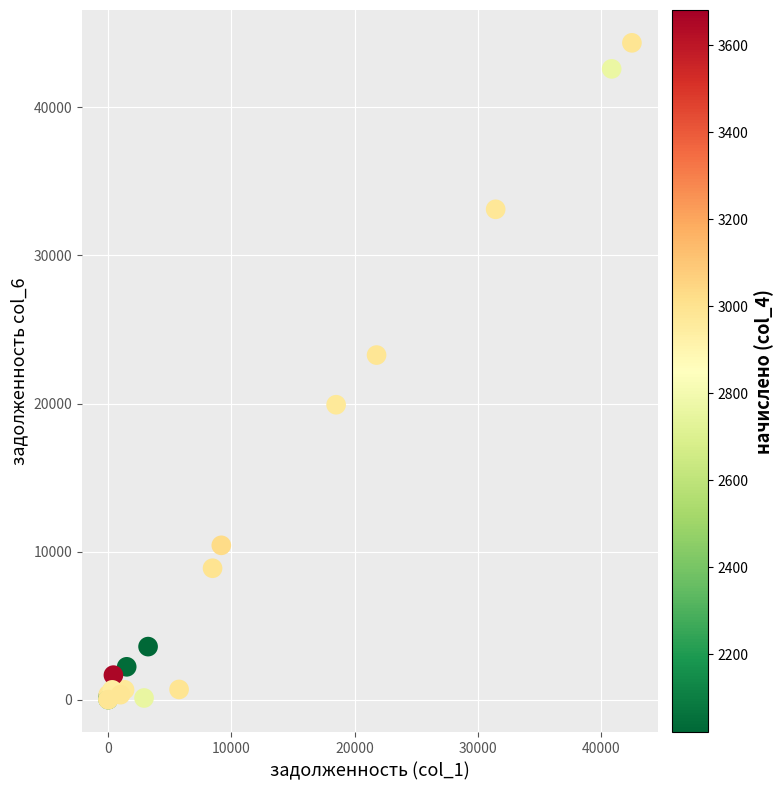

What Y value in the scatter plot is closest to 22182?

23272.1